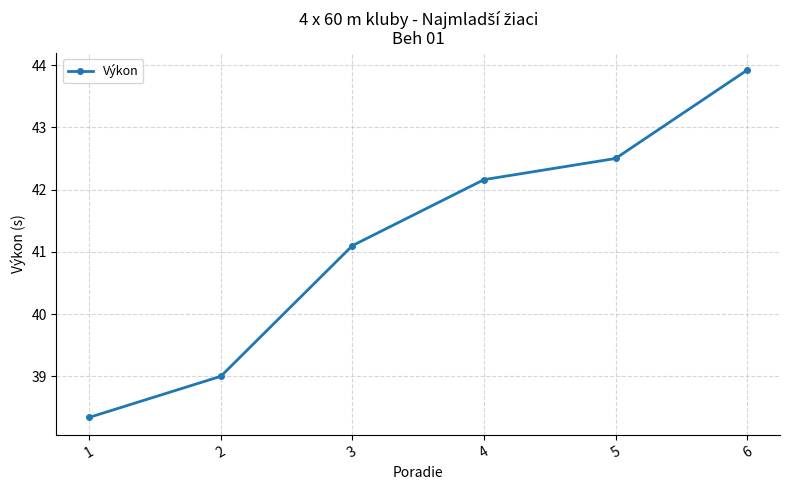

Reading right to left, extract all data points from this chart.

6=43.9	5=42.5	4=42.2	3=41.1	2=39.0	1=38.3